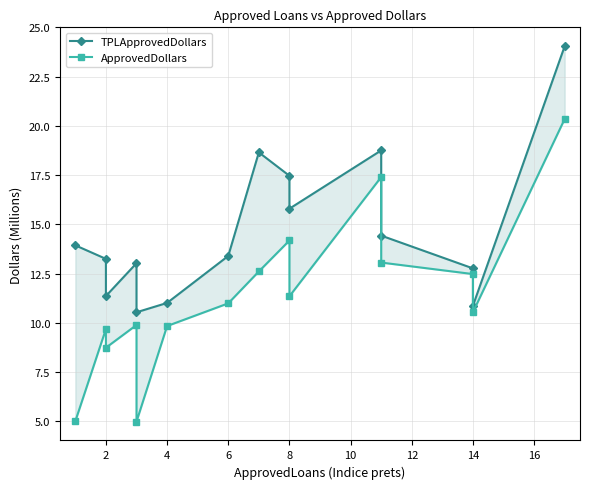

Rank the series at 11 from highest to lowest value.

TPLApprovedDollars, ApprovedDollars